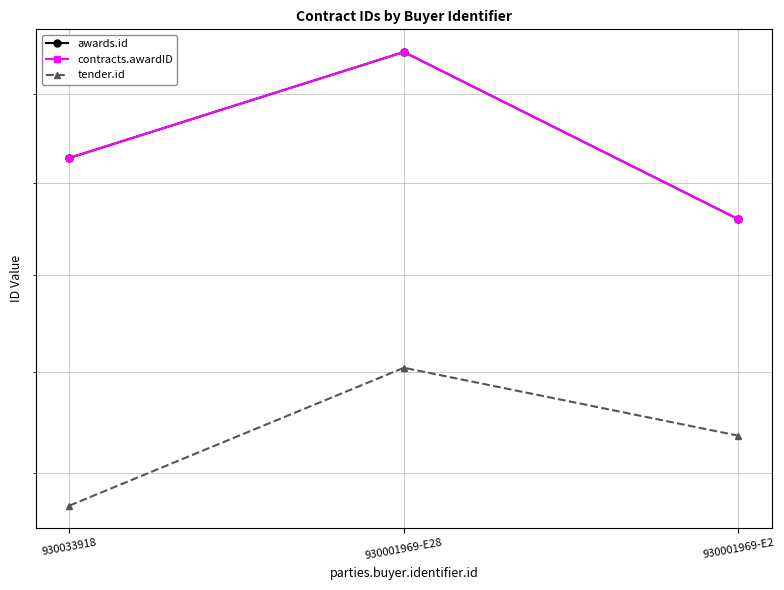

Rank the categories by contracts.awardID value from lowest to highest.

930001969-E2, 930033918, 930001969-E28